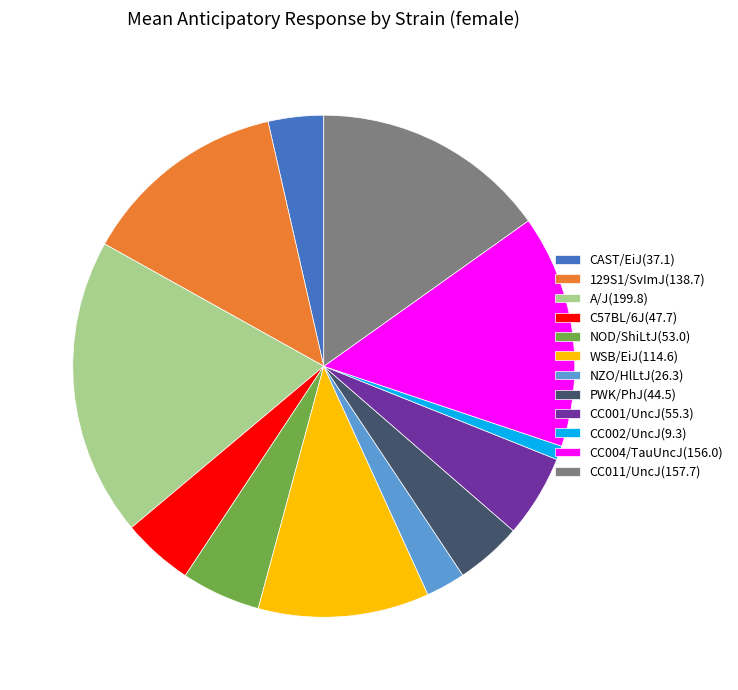

Do NZO/HlLtJ(26.3) and WSB/EiJ(114.6) together represent more than half of the pie?

No